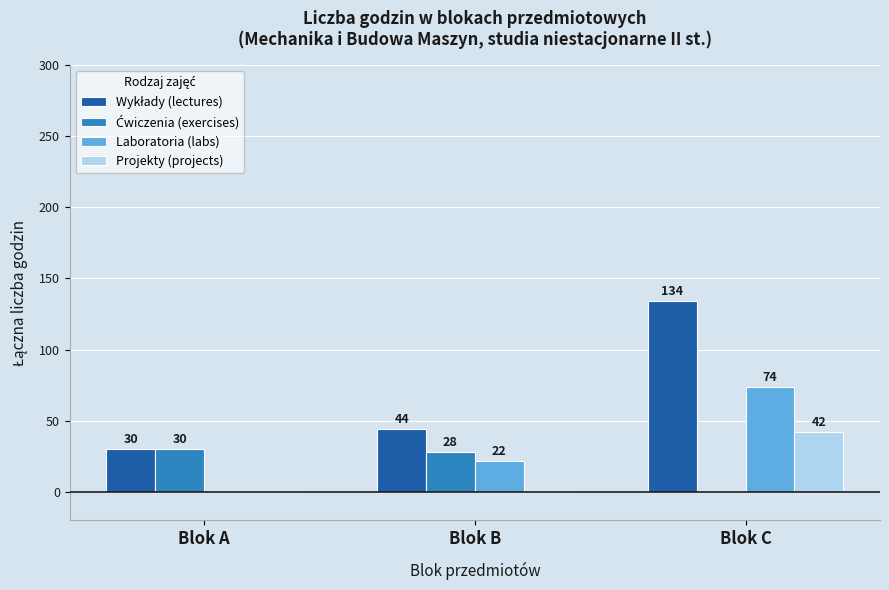

What value does the Laboratoria (labs) series have at Blok B?

22